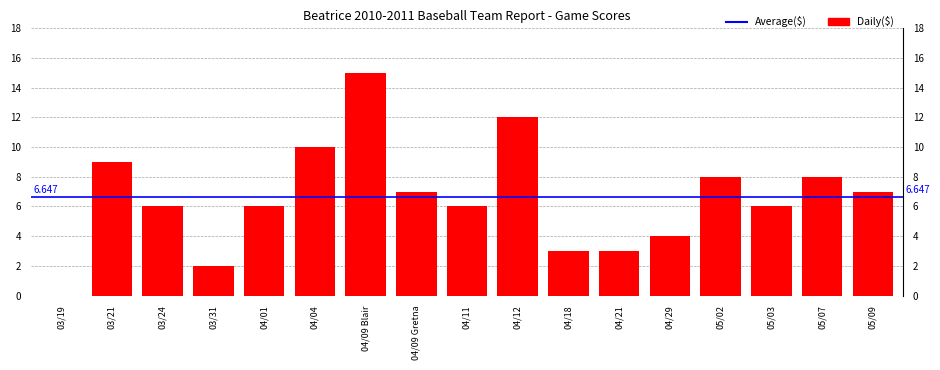

Where does the data first go above 6?

03/21